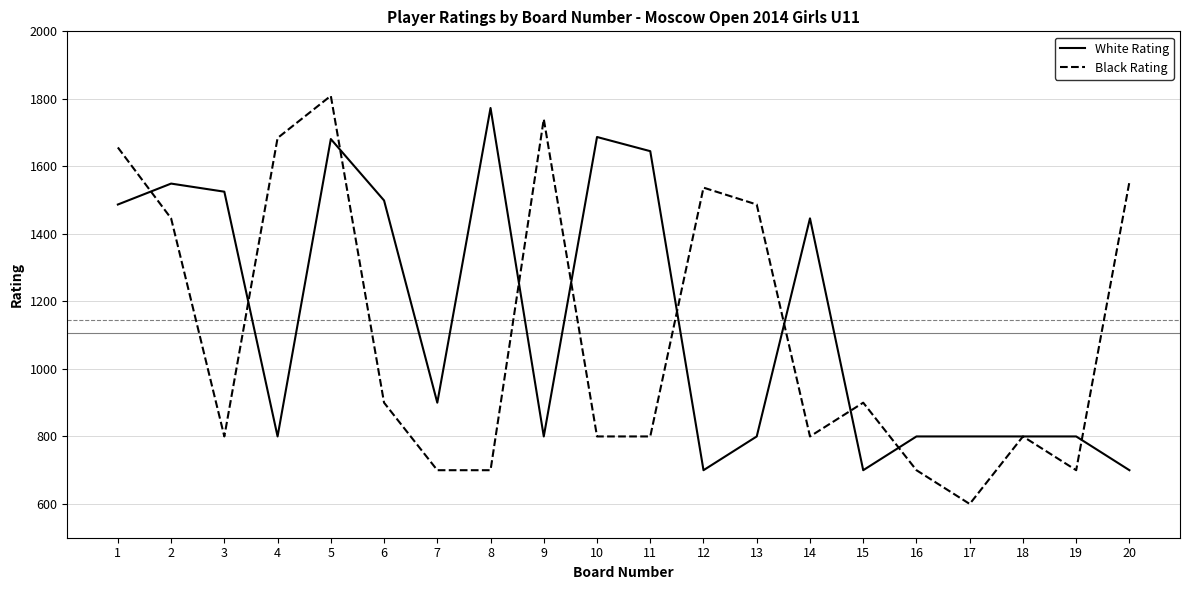

Reading left to right, extract all data points from this chart.

White Rating: 1=1487	2=1549	3=1525	4=800	5=1681	6=1499	7=900	8=1773	9=800	10=1687	11=1645	12=700	13=800	14=1446	15=700	16=800	17=800	18=800	19=800	20=700
Black Rating: 1=1656	2=1446	3=800	4=1684	5=1809	6=900	7=700	8=700	9=1740	10=800	11=800	12=1537	13=1487	14=800	15=900	16=700	17=600	18=800	19=700	20=1554